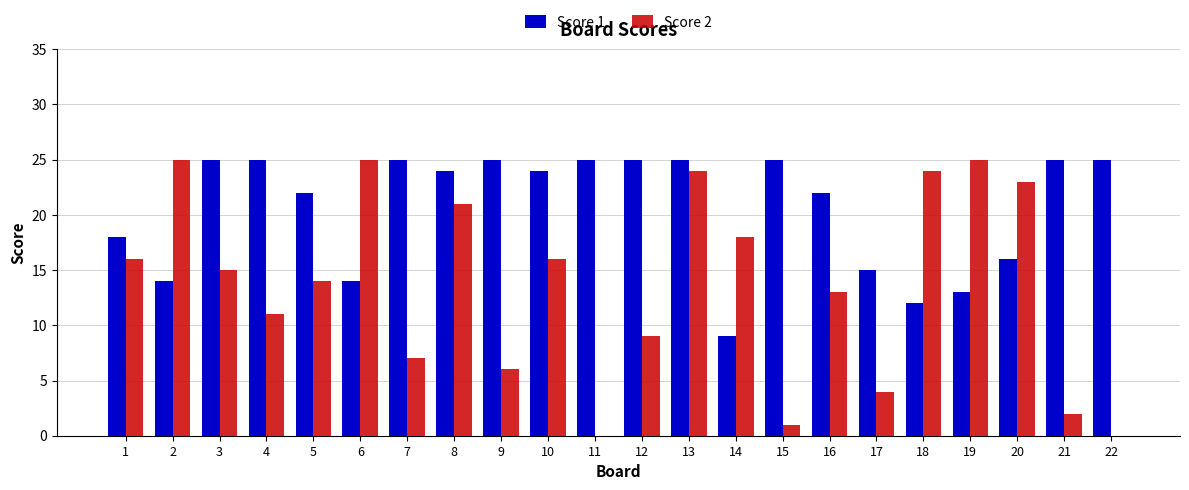

Reading left to right, list all the values displayed in this chart.

Score 1: 18	14	25	25	22	14	25	24	25	24	25	25	25	9	25	22	15	12	13	16	25	25
Score 2: 16	25	15	11	14	25	7	21	6	16	0	9	24	18	1	13	4	24	25	23	2	0